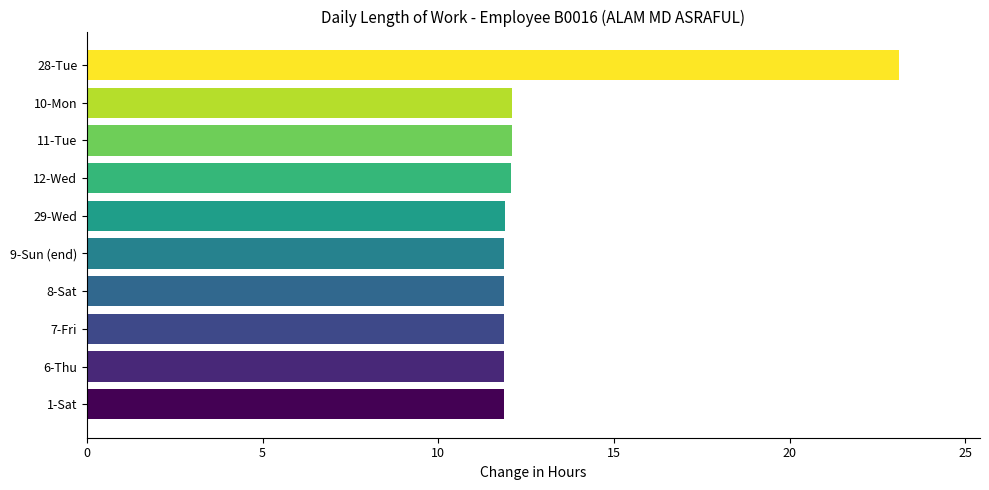

What is the minimum value shown in the chart?

11.9